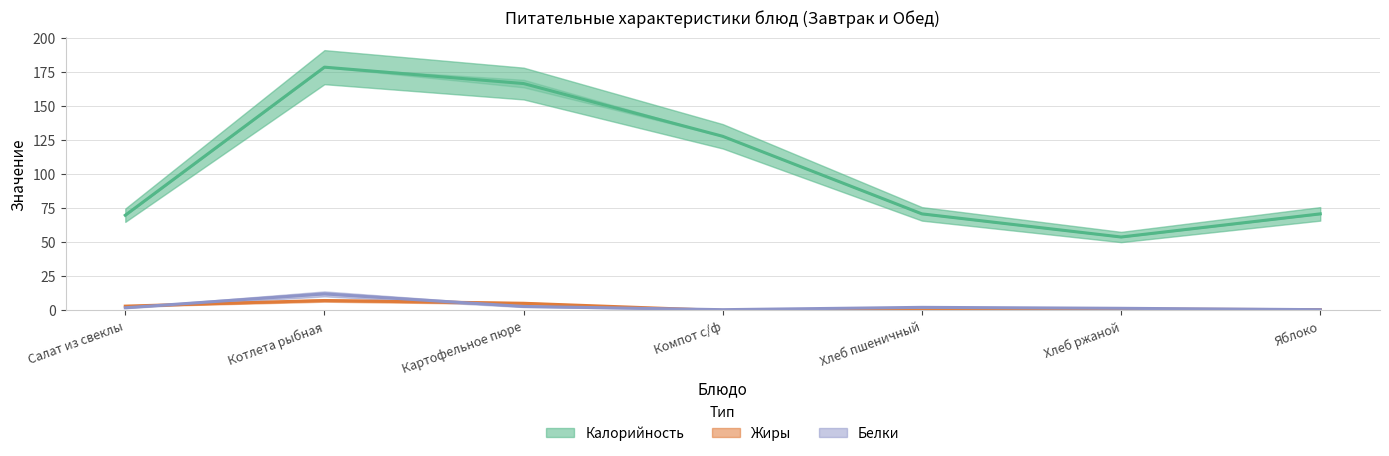

Where is the first local minimum for Белки (Завтрак)?

Компот с/ф